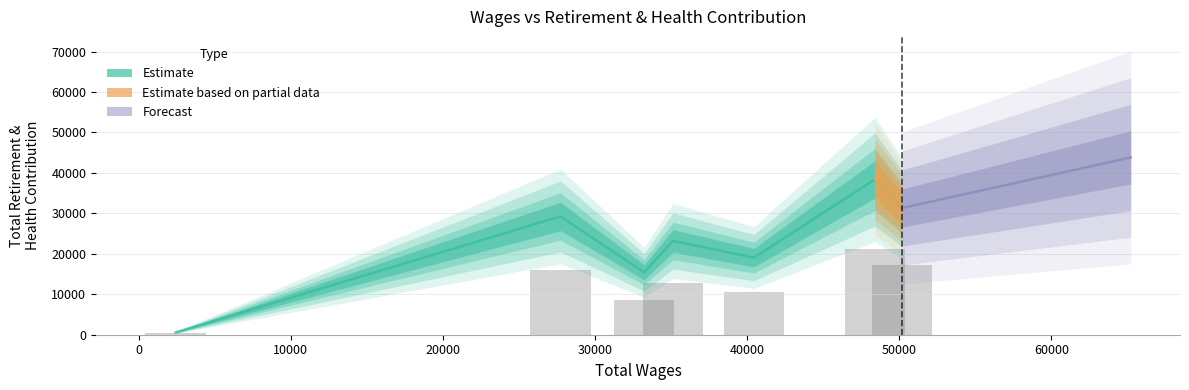

What is the sum of the values at 2425.0 and 35127.0?

23753